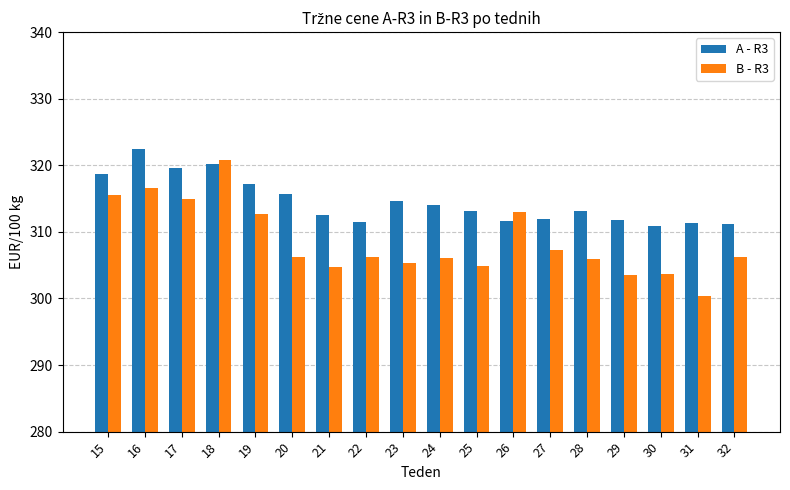

True or false: B - R3 has a value of 107.0 at 30.

False